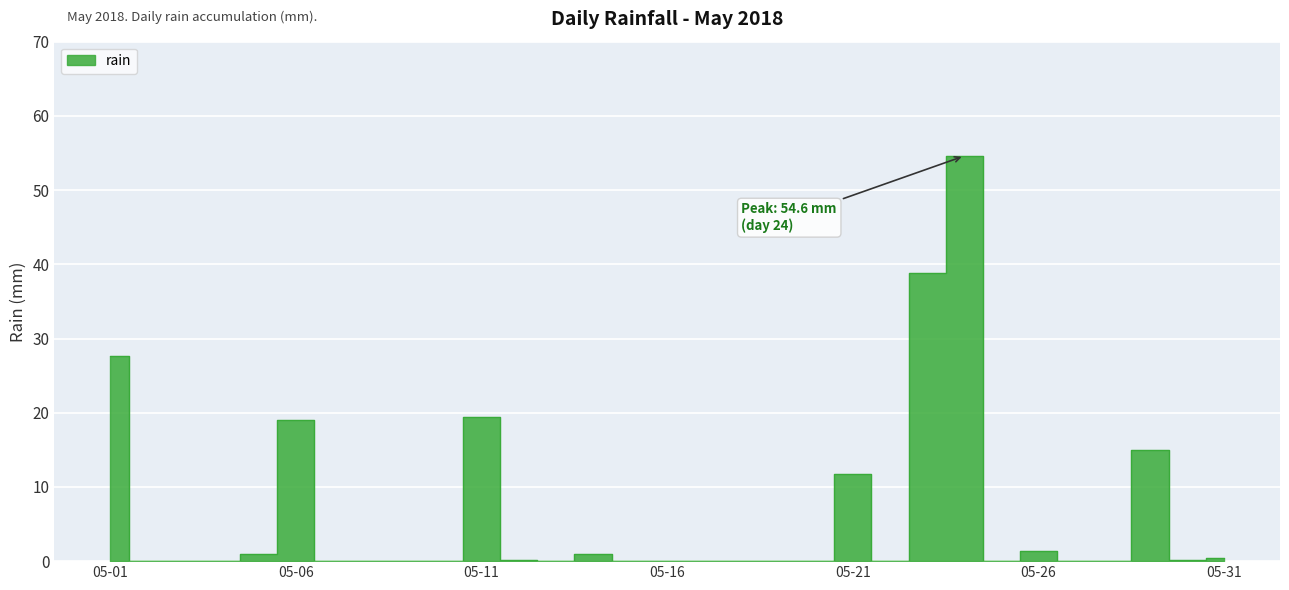

Where is the data nearest to the value 27?

05-01